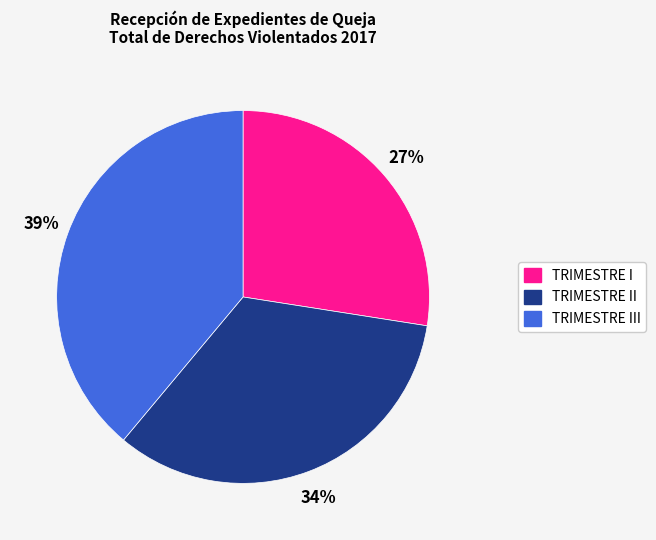

How many segments does this pie chart have?

3